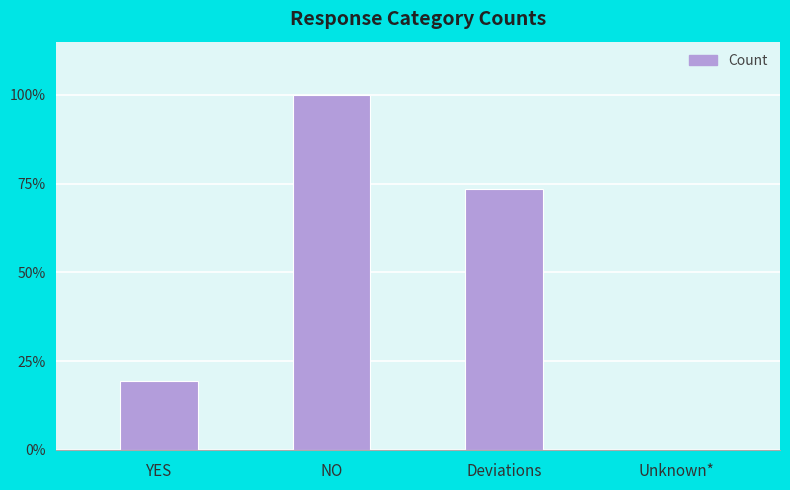

At which category does the chart reach its peak across all series?

NO